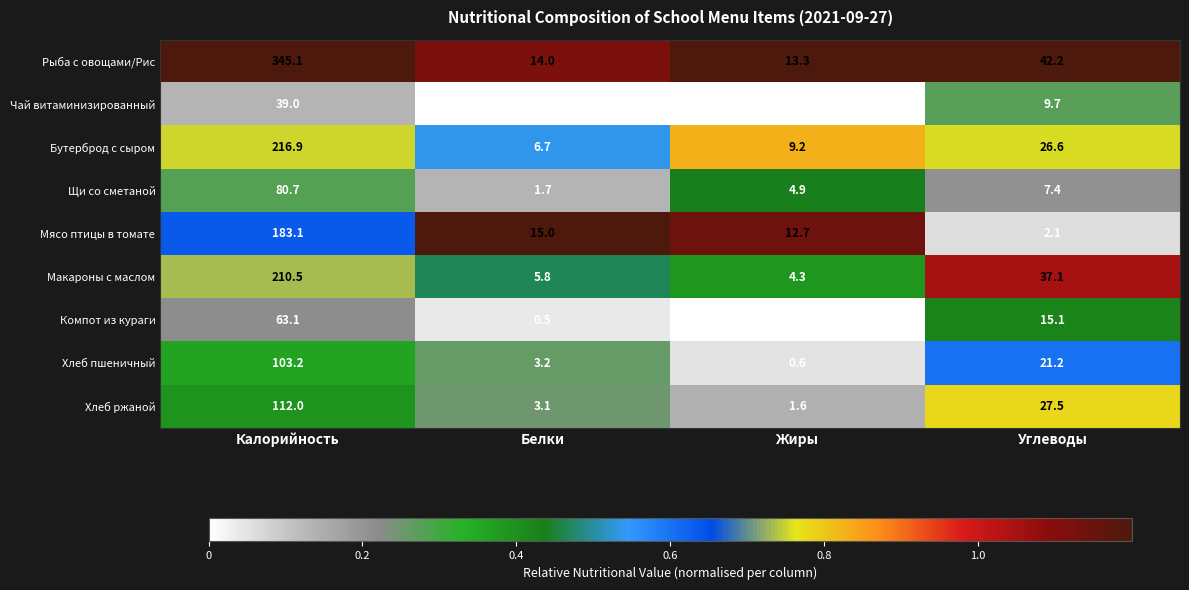

What is the difference between the second highest and minimum values in the Рыба с овощами/Рис series?

28.9